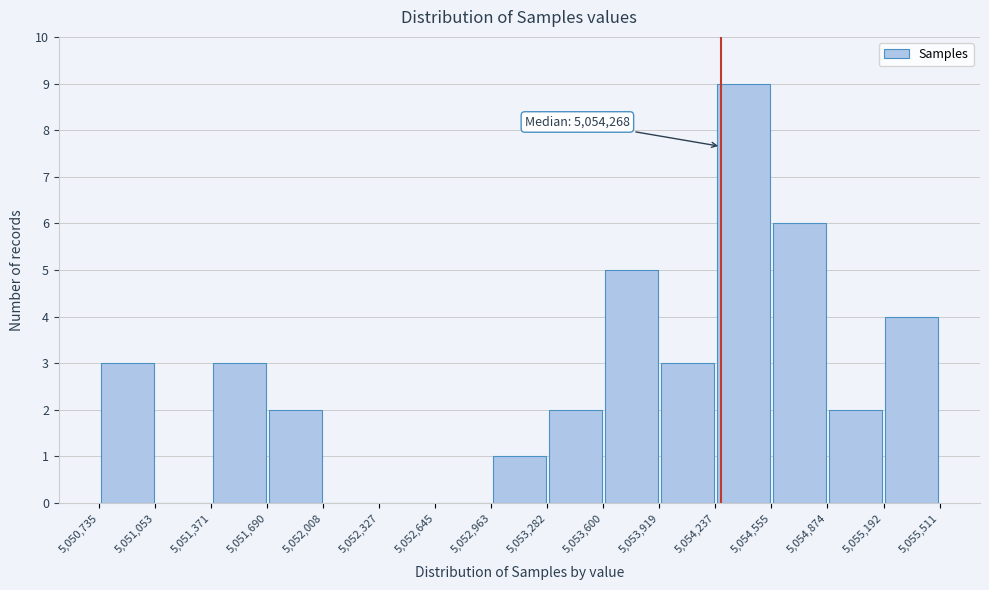

Which range on the x-axis has the tallest bar?

5,054,237 to 5,054,555